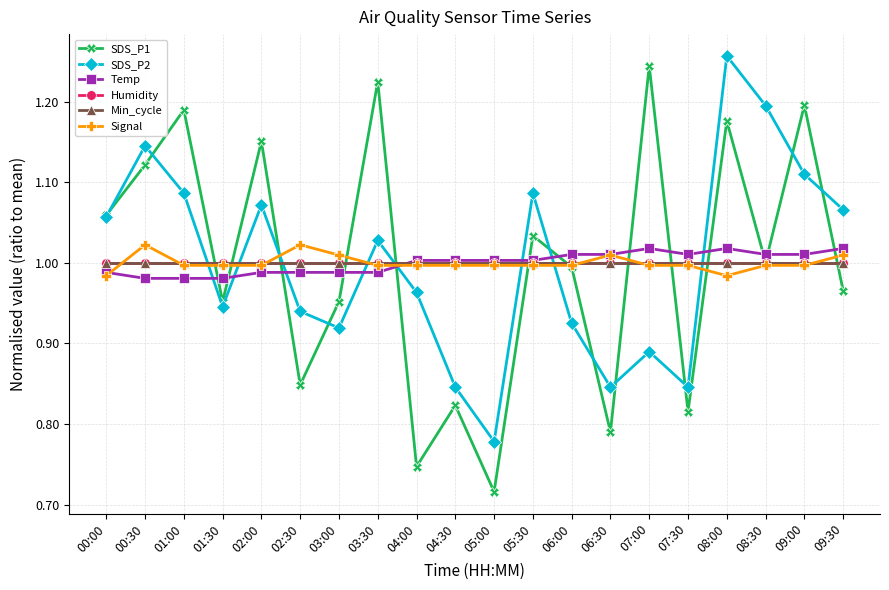

The value of SDS_P2 at 03:00 is 0.9. True or false?

True